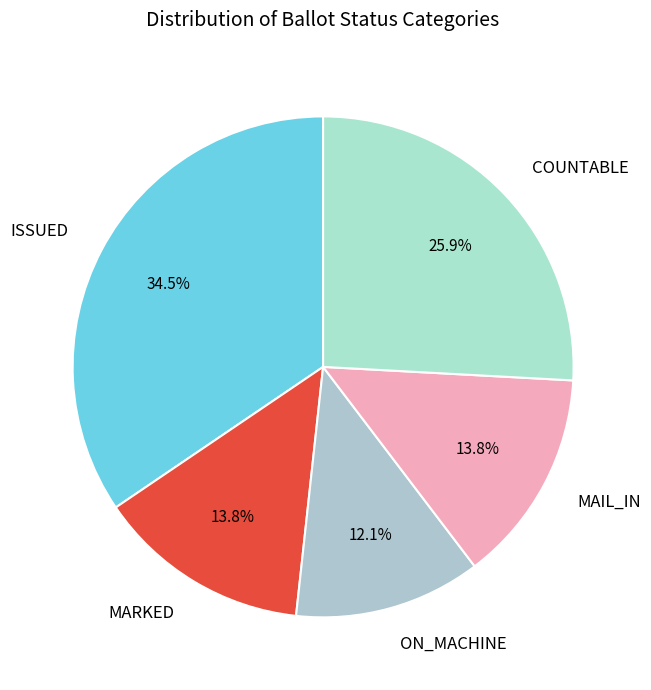

Which slice is the largest?

ISSUED